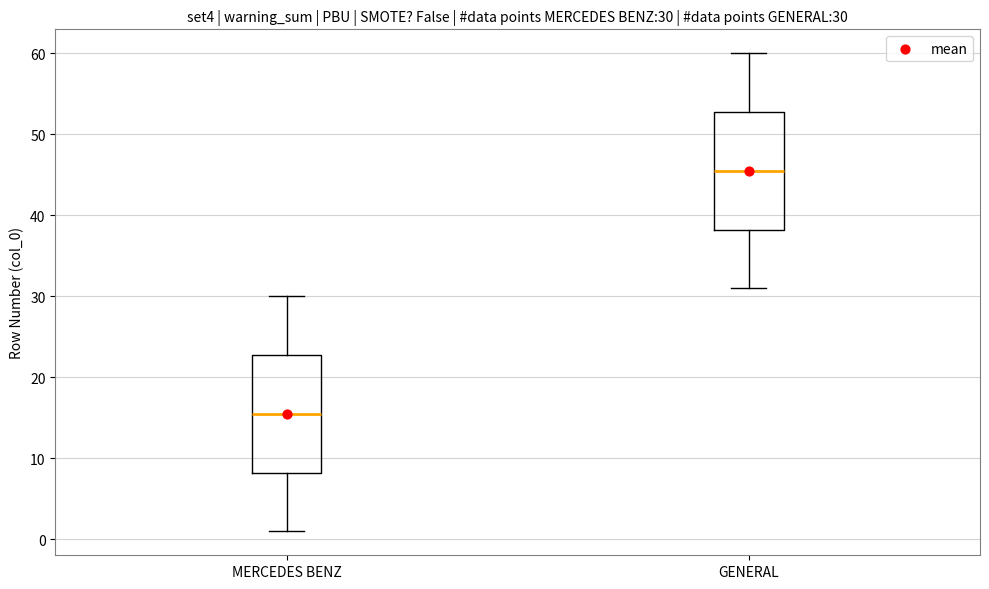

Which box has the lowest median line?

MERCEDES BENZ